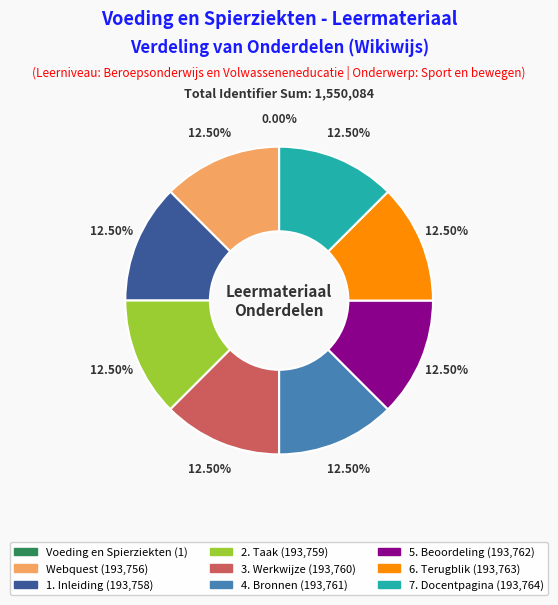

Is there a majority slice in this chart?

No